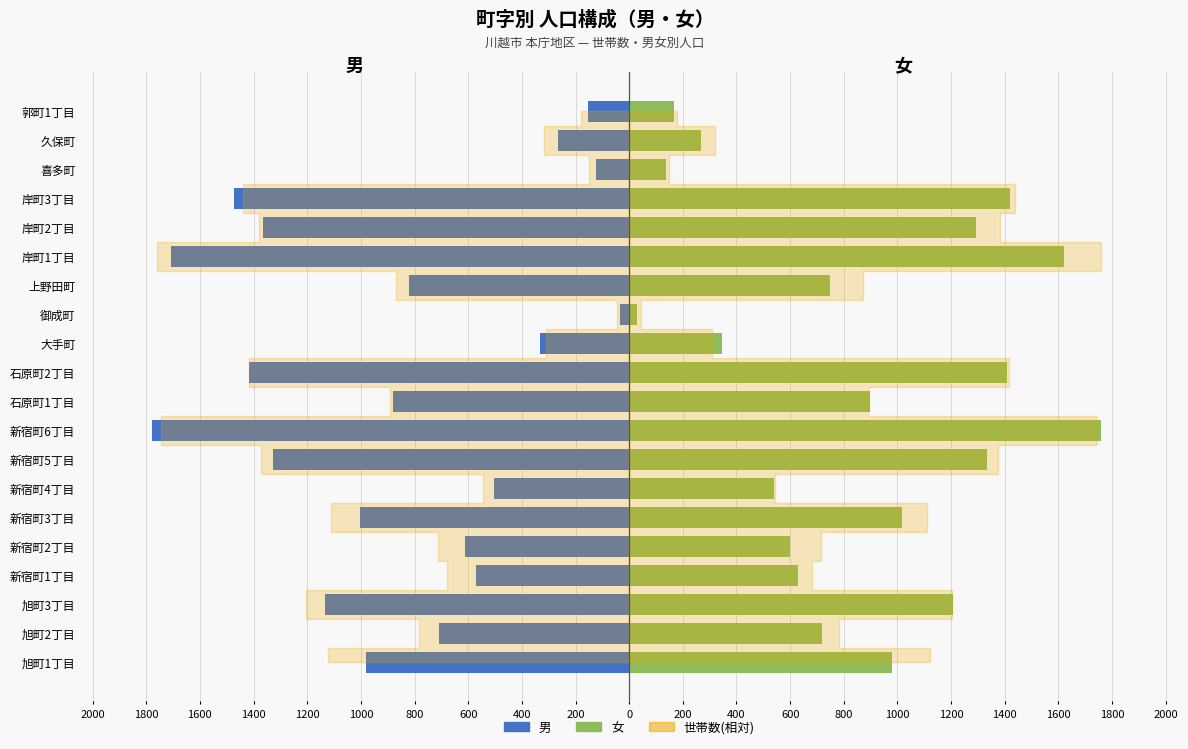

Reading right to left, list all the values displayed in this chart.

男: -155	-264	-122	-1474	-1363	-1709	-820	-33	-334	-1418	-879	-1779	-1327	-505	-1003	-613	-572	-1132	-709	-979
女: 166	268	136	1419	1293	1621	749	31	345	1407	898	1758	1333	539	1017	599	631	1206	717	981